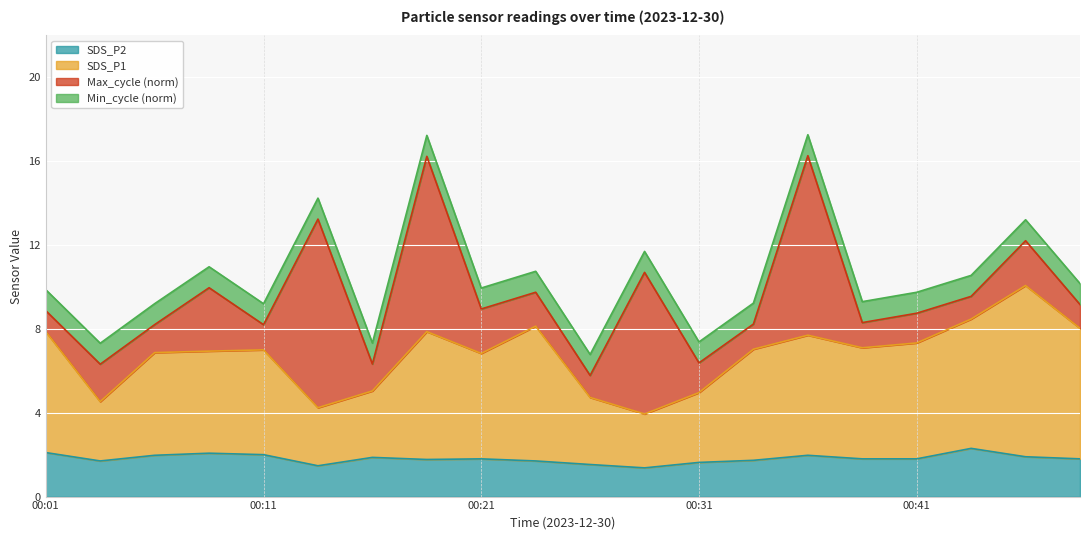

What is the total value across all series at 00:01?

9.9